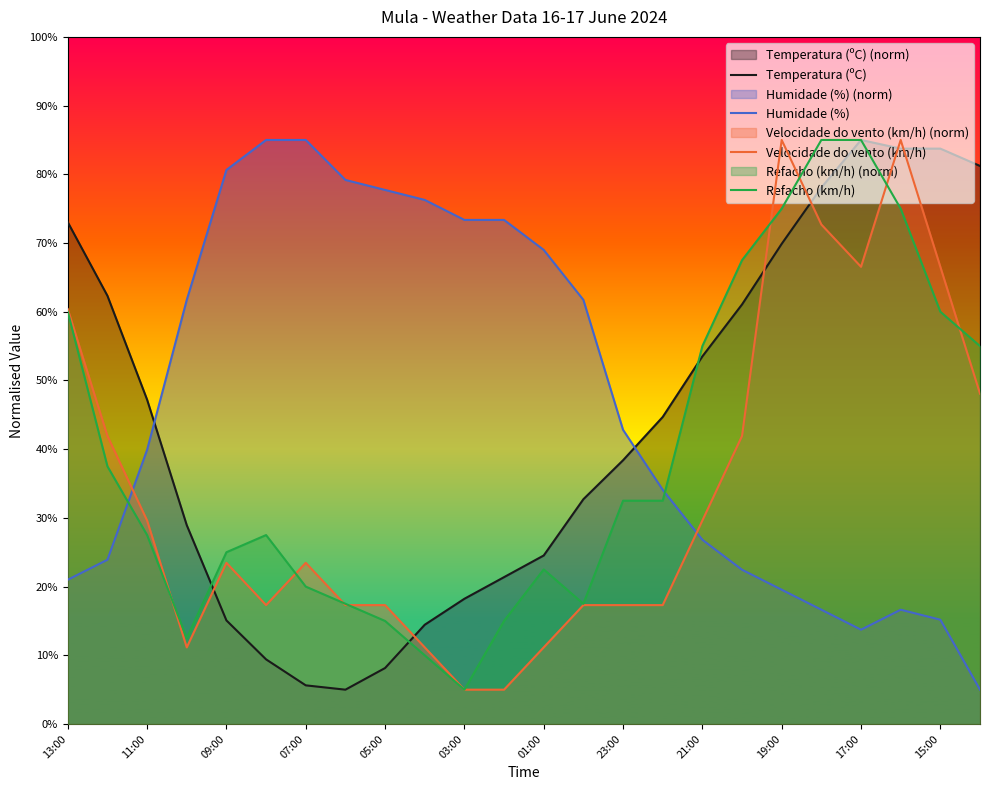

What is the lowest value of the Velocidade do vento (km/h) series?

5.0